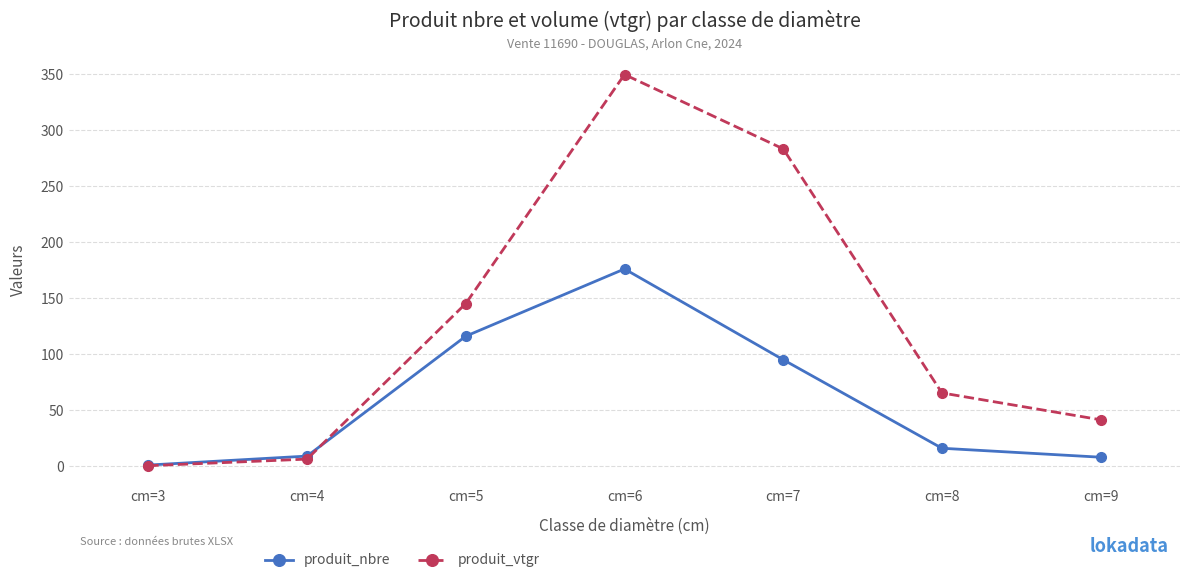

What are all the series names shown in the legend?

produit_nbre, produit_vtgr